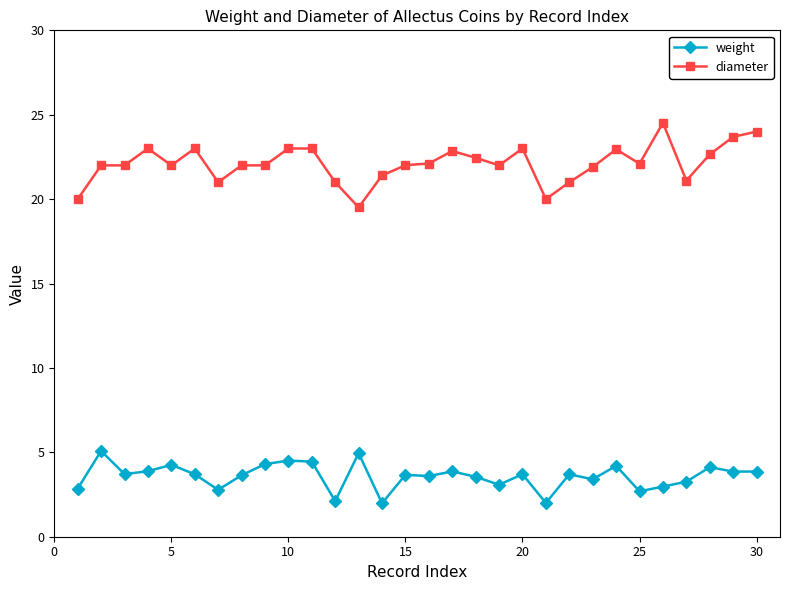

True or false: diameter and weight cross at least once.

False